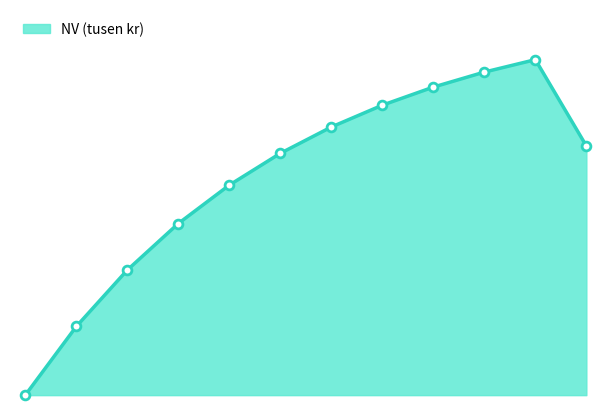

Is this an area chart (filled region under the line)?

Yes